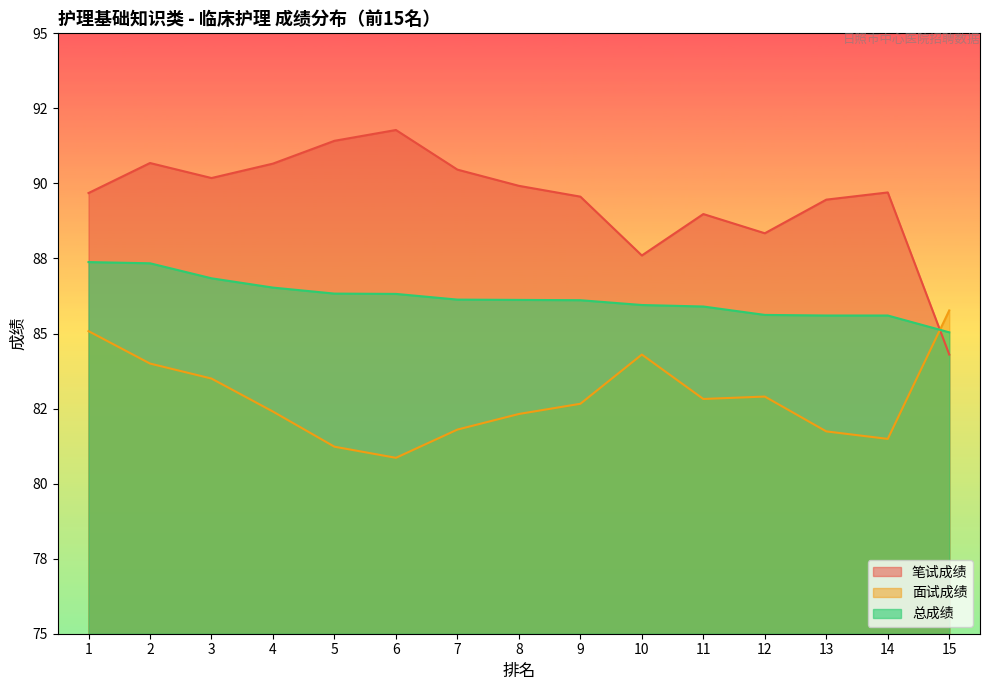

Rank the series by their average value, from highest to lowest.

笔试成绩, 总成绩, 面试成绩